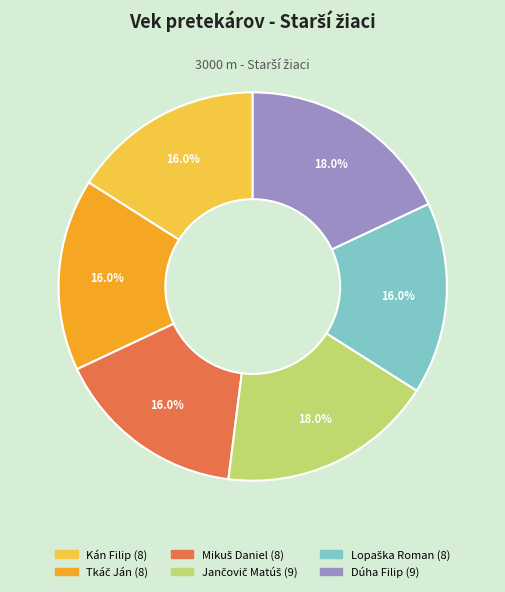

How many segments does this pie chart have?

6